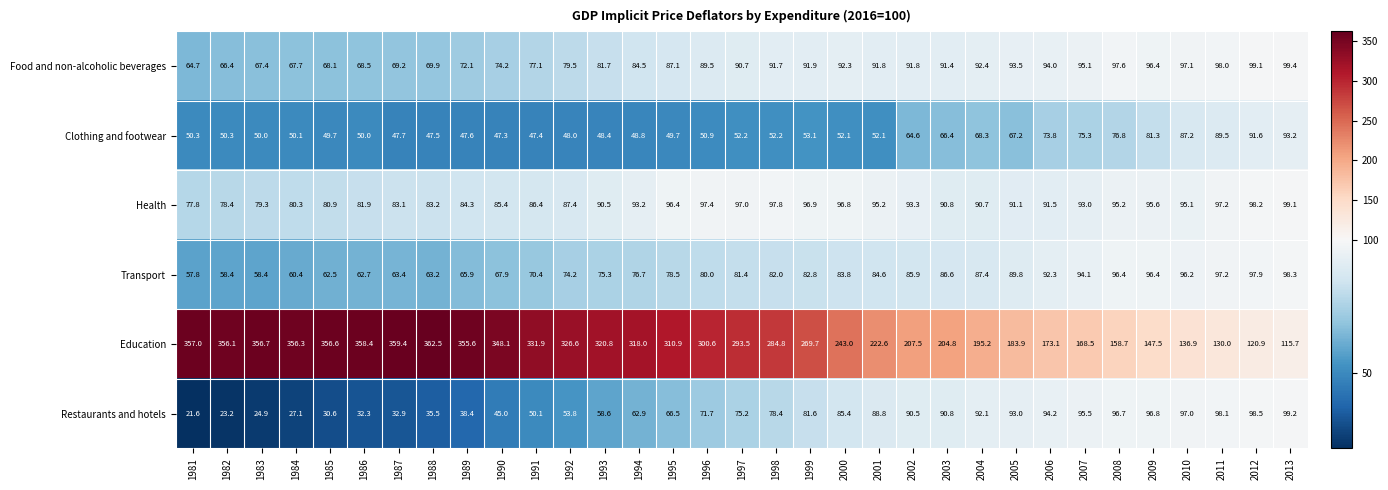

Which series has the widest spread of values?

Education